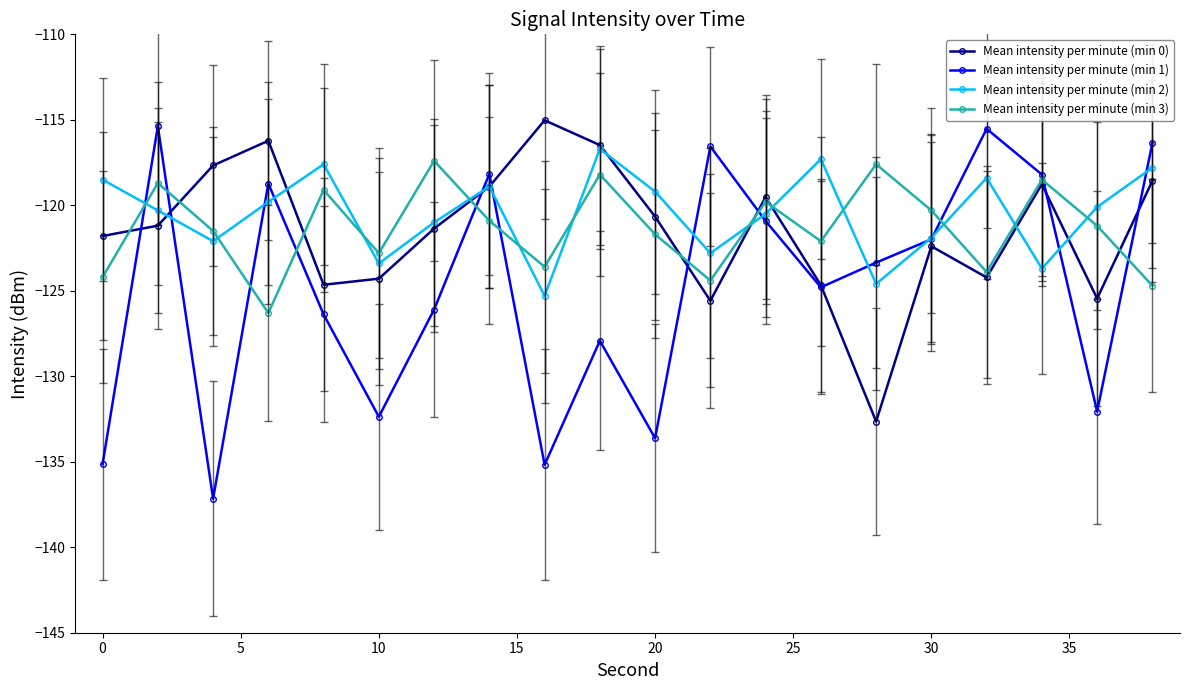

True or false: Mean intensity per minute (min 2) has more than 2 points higher than both neighbors.

True